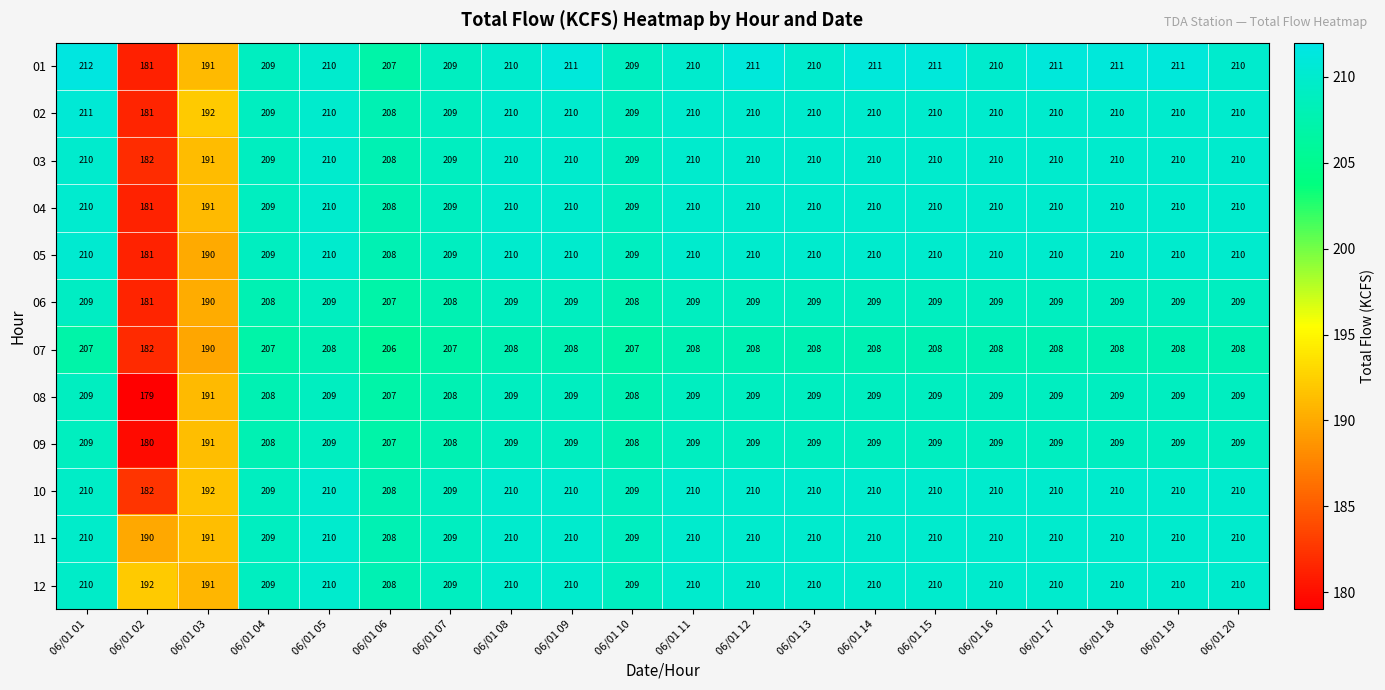

Read the 10 value at 06/01 09.

210